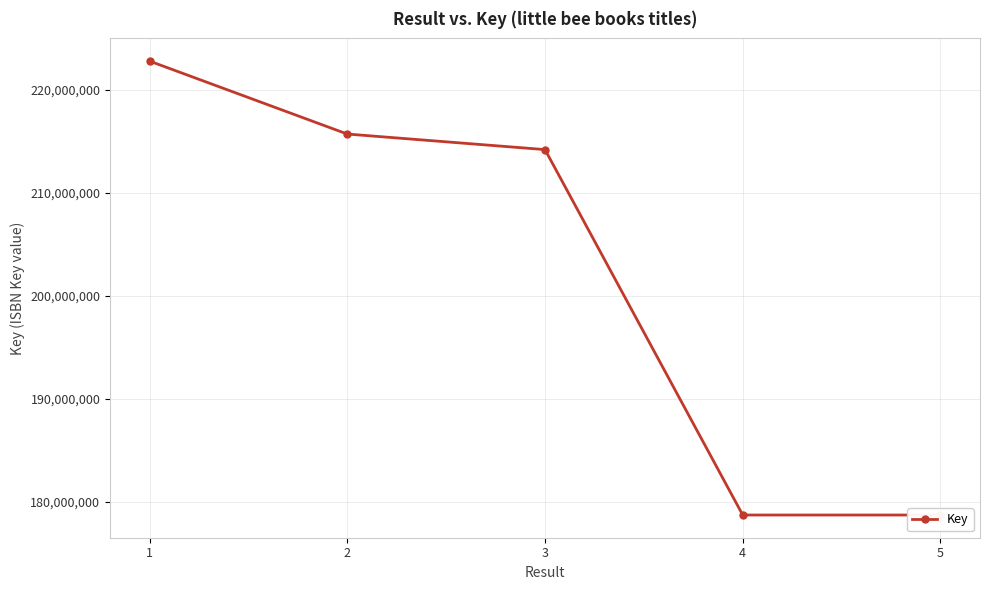

Reading right to left, extract all data points from this chart.

5=178688500	4=178688539	3=214193845	2=215704737	1=222792487